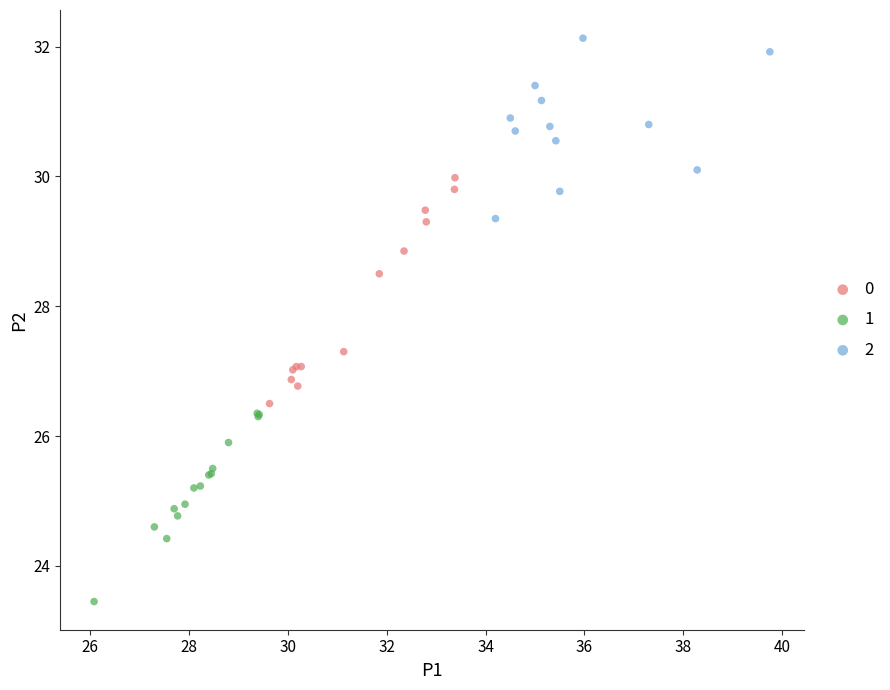

Which series contains the highest Y value?

2